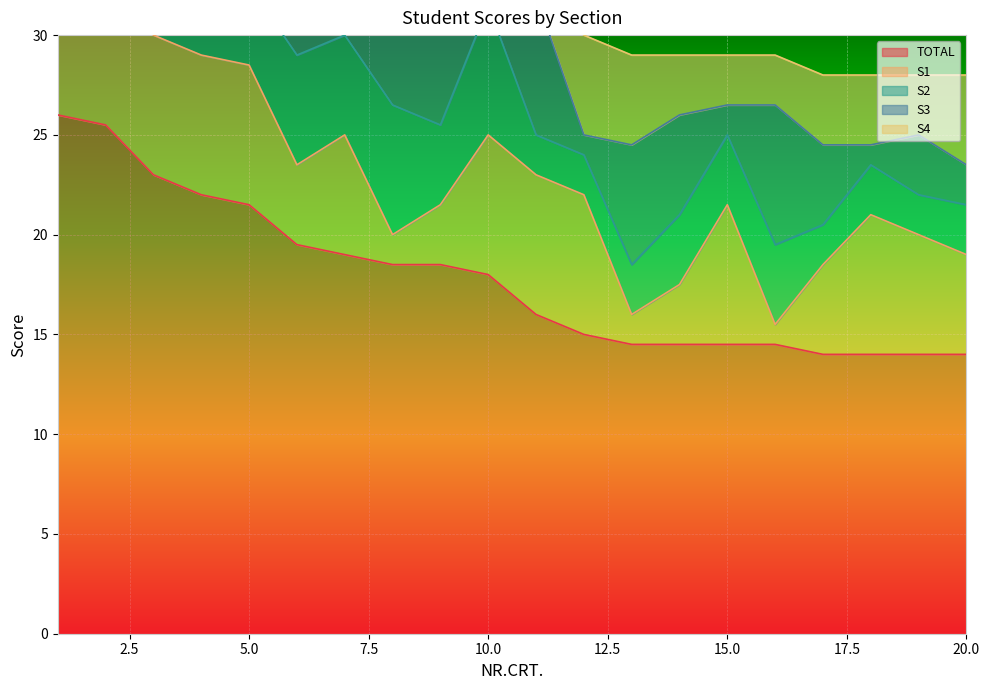

What is the difference between the highest and lowest values at 15?

13.0